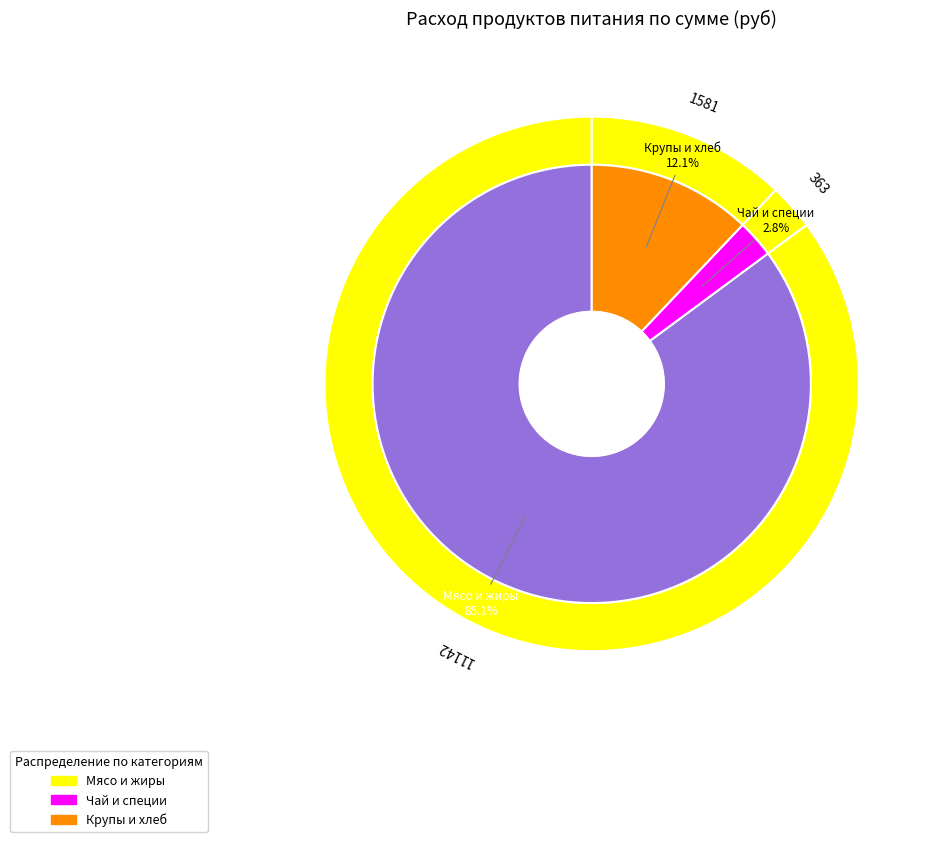

Which slice is the largest?

мясо